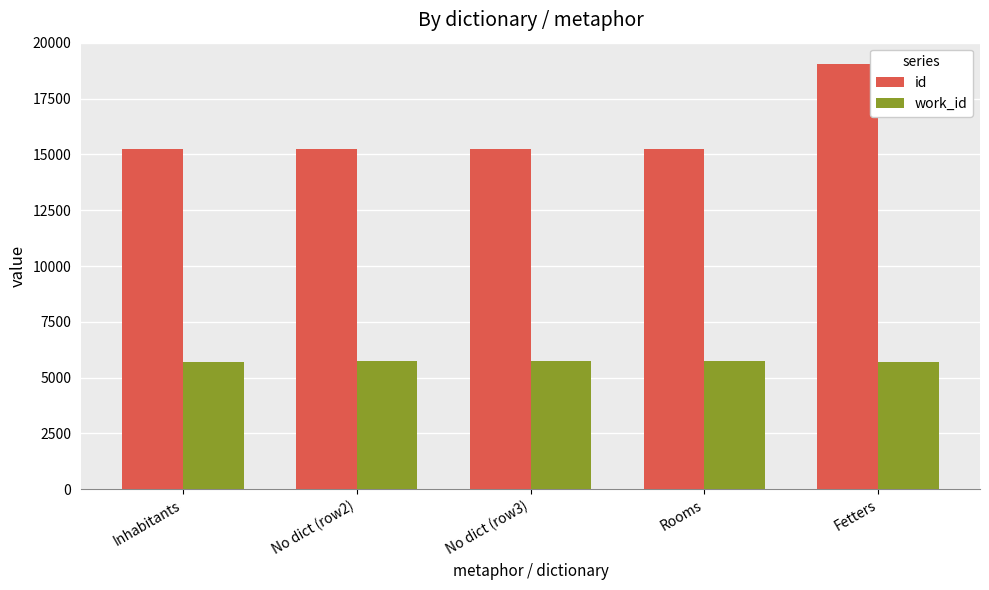

Rank the series at Rooms from lowest to highest value.

work_id, id